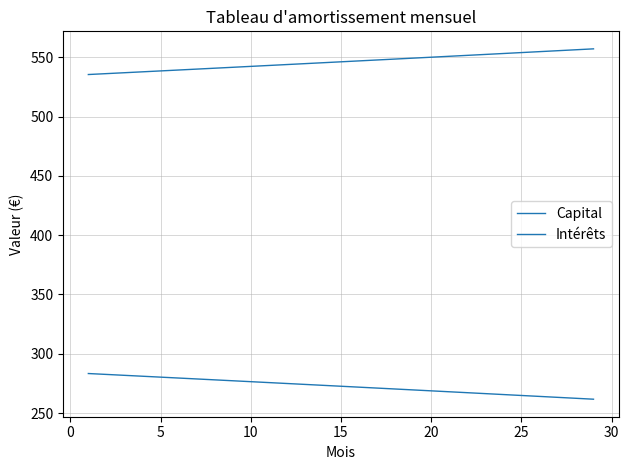

How many lines are shown in the chart?

2